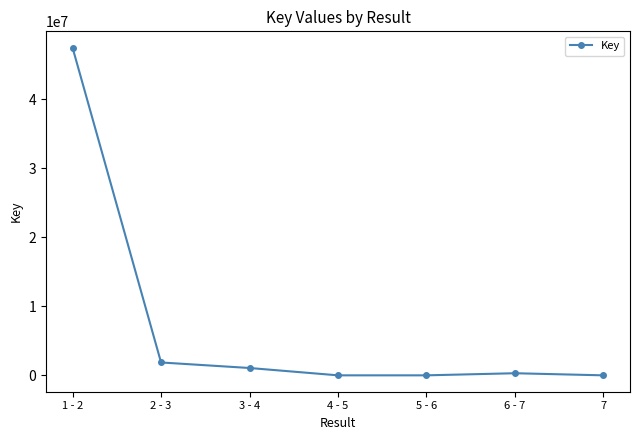

At which category does the chart reach its peak across all series?

1 - 2